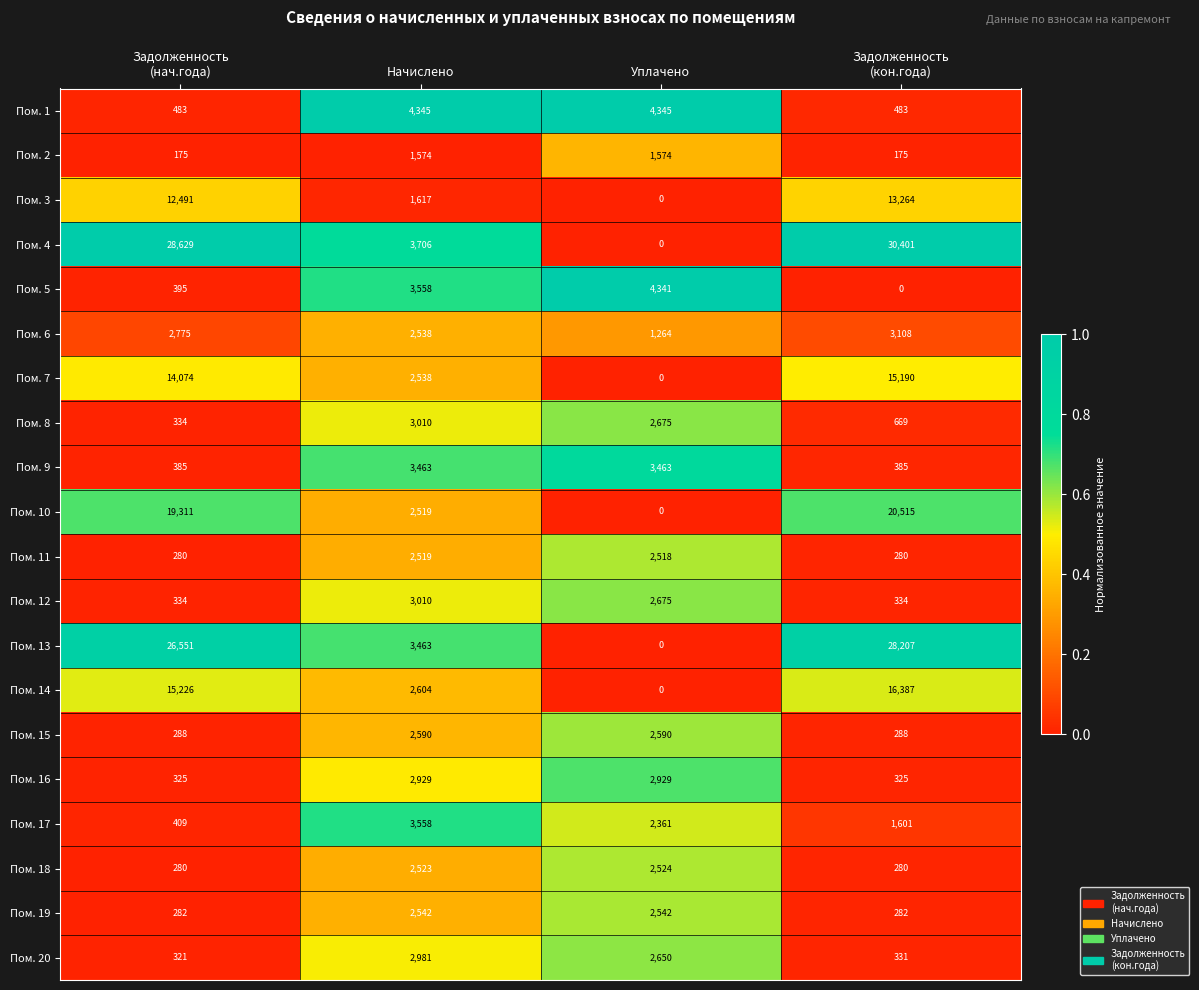

Which category has the lowest value in the Пом. 7 series?

Уплачено